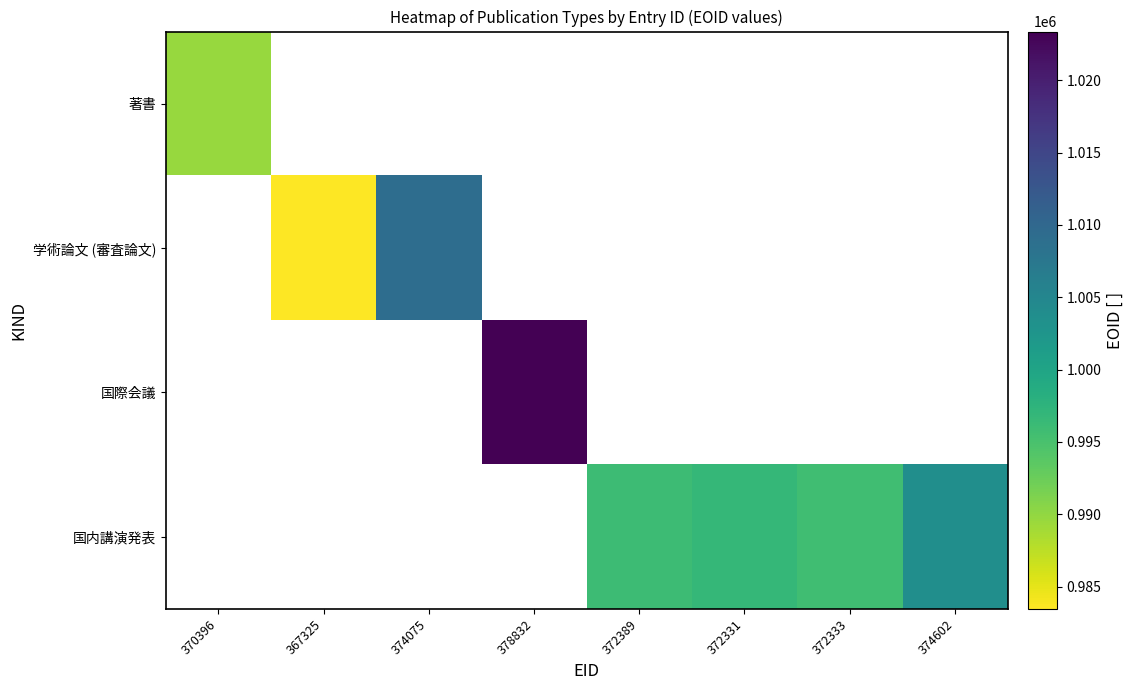

What is the greatest value displayed?

1023369.0